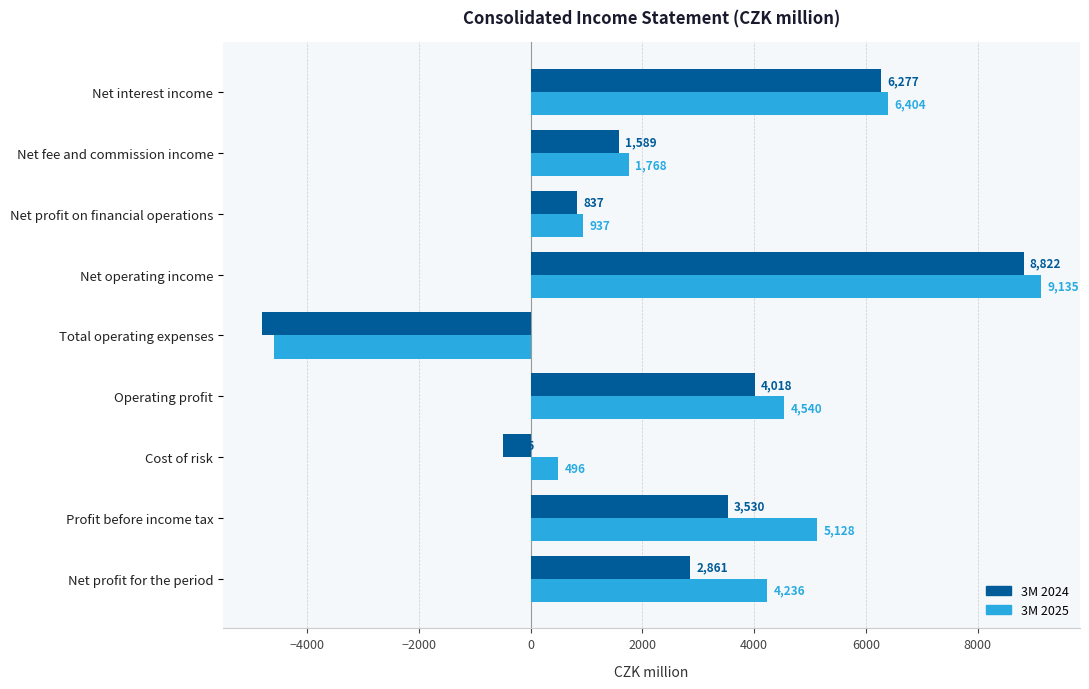

What are all the series names shown in the legend?

3M 2024, 3M 2025